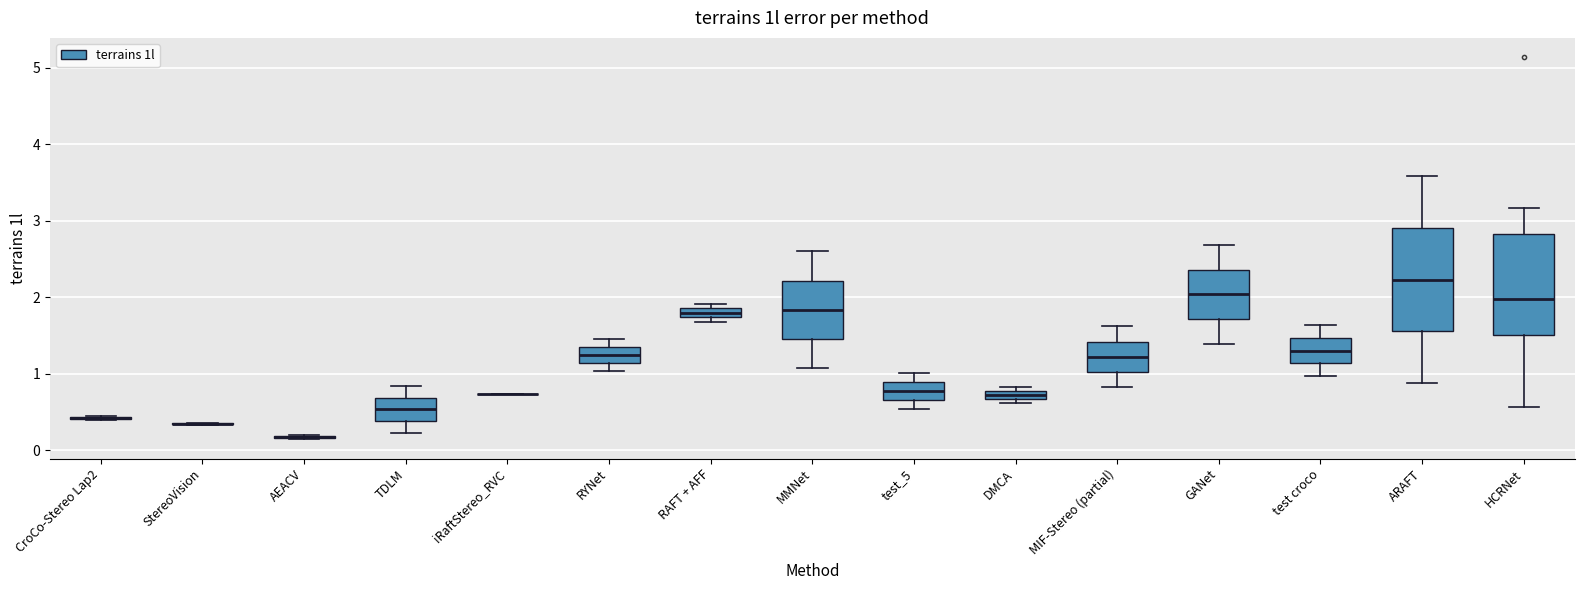

Where is the upper edge of the box for HCRNet on the y-axis? The values are not printed on the chart, so give them approximately, as read against the axis.

2.8